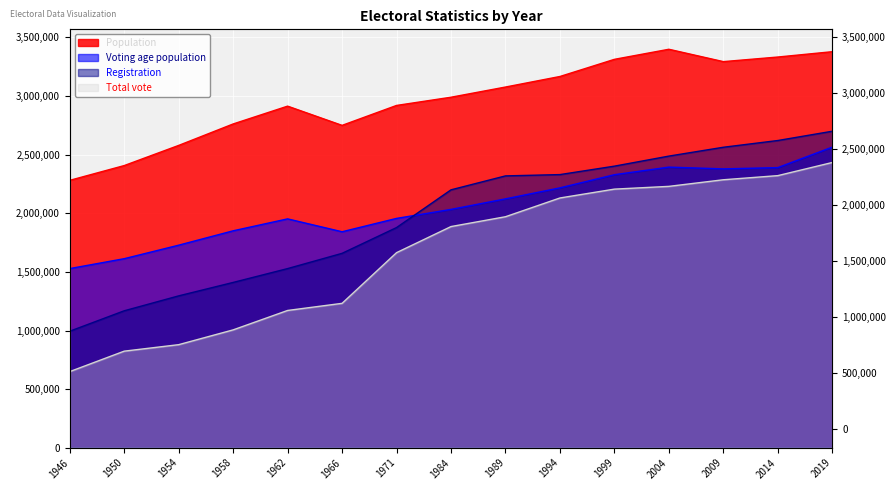

How many lines are shown in the chart?

4